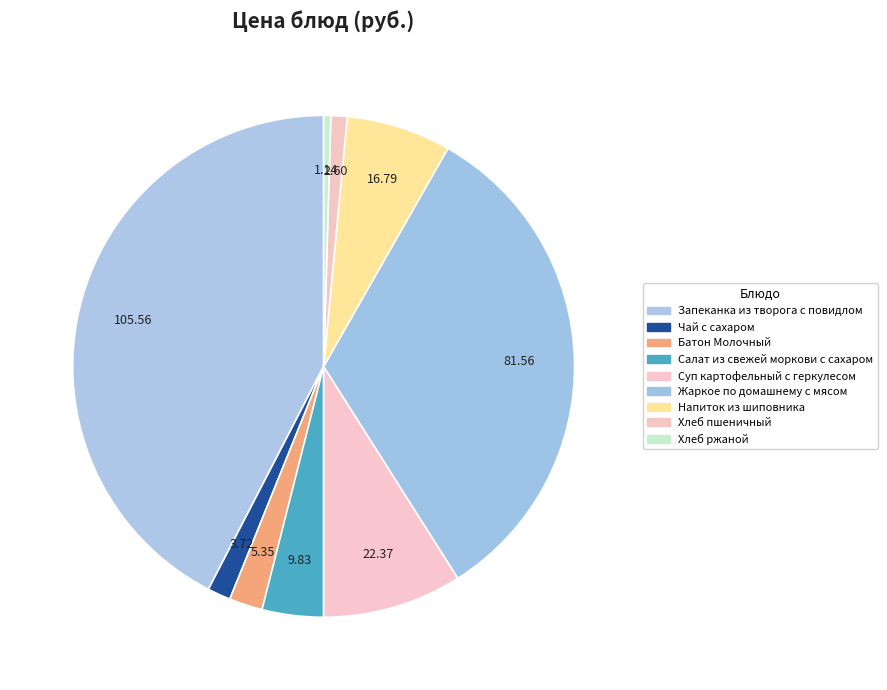

To the nearest percent, what is the average slice percentage?

11%